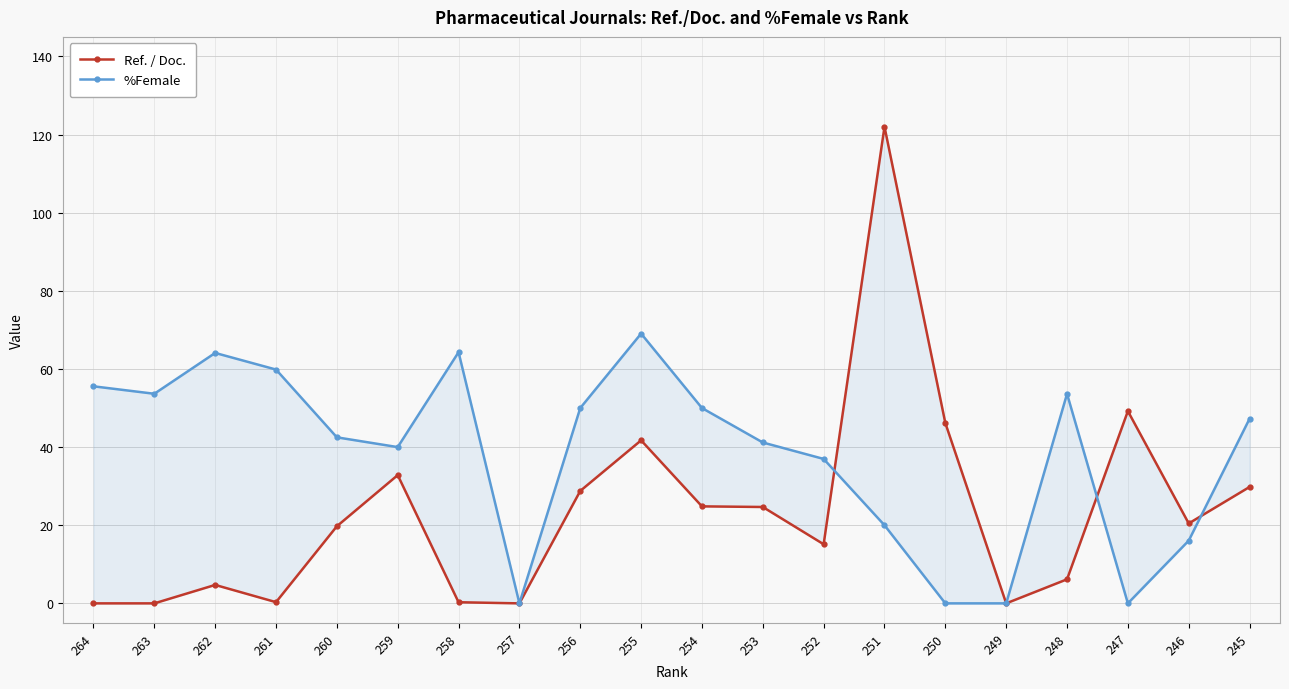

After their last crossing, which series has the higher values: Ref. / Doc. or %Female?

%Female